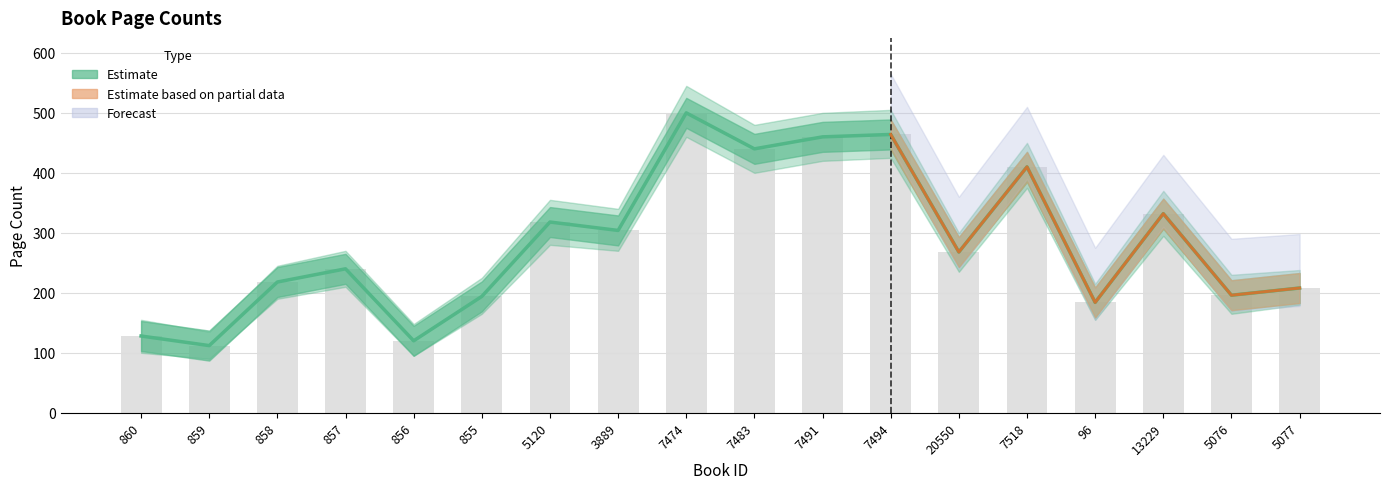

List the labels in order of value, largest first.

7474, 7494, 7491, 7483, 7518, 13229, 5120, 3889, 20550, 857, 858, 5077, 5076, 855, 96, 860, 856, 859